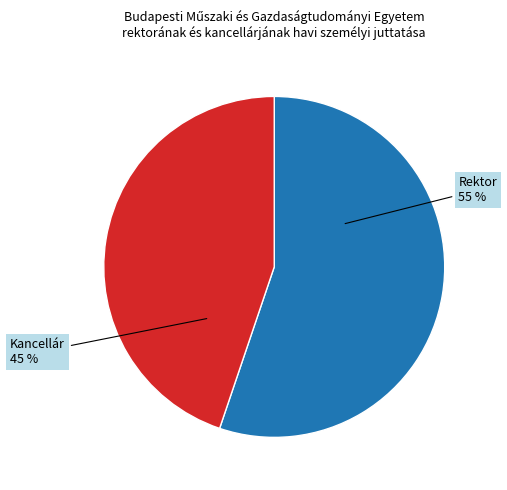

What percentage is the Rektor slice, to the nearest percent?

55%